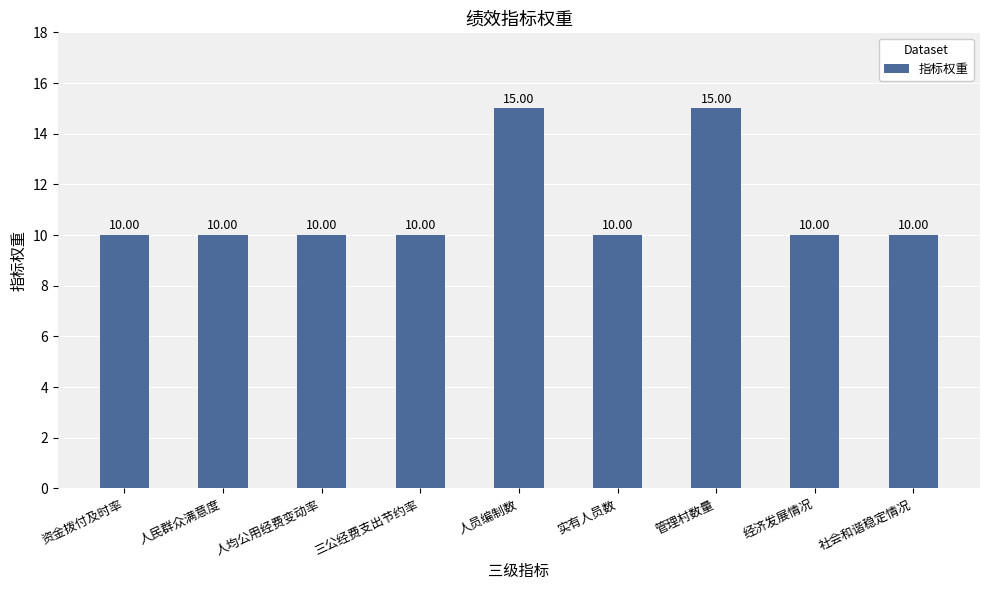

What is the label of the 6th bar from the left?

实有人员数